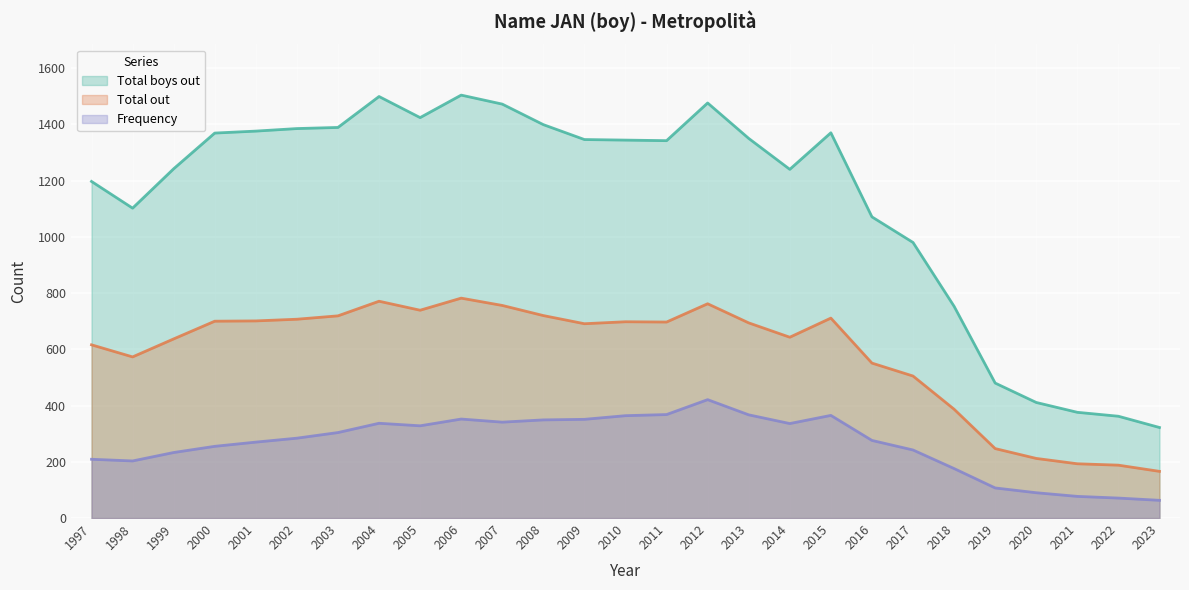

Reading right to left, extract all data points from this chart.

Frequency: 2023=63	2022=71	2021=77	2020=90	2019=107	2018=176	2017=242	2016=276	2015=365	2014=336	2013=367	2012=421	2011=368	2010=364	2009=351	2008=349	2007=341	2006=352	2005=328	2004=337	2003=304	2002=284	2001=270	2000=255	1999=233	1998=203	1997=209
Total boys out: 2023=322	2022=362	2021=376	2020=411	2019=480	2018=753	2017=980	2016=1071	2015=1370	2014=1240	2013=1350	2012=1476	2011=1342	2010=1344	2009=1346	2008=1399	2007=1472	2006=1504	2005=1424	2004=1499	2003=1389	2002=1385	2001=1376	2000=1369	1999=1242	1998=1102	1997=1197
Total out: 2023=166	2022=188	2021=193	2020=212	2019=247	2018=387	2017=505	2016=551	2015=711	2014=643	2013=694	2012=762	2011=697	2010=698	2009=691	2008=720	2007=756	2006=782	2005=739	2004=771	2003=719	2002=707	2001=701	2000=700	1999=637	1998=573	1997=616